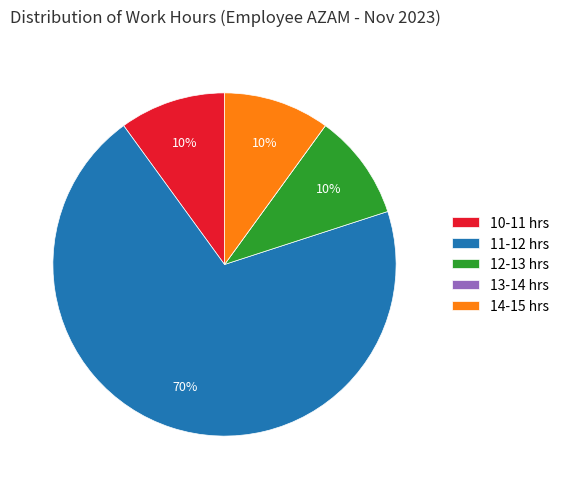

What is the ratio of the value at 10-11 hrs to the value at 14-15 hrs?

1.0